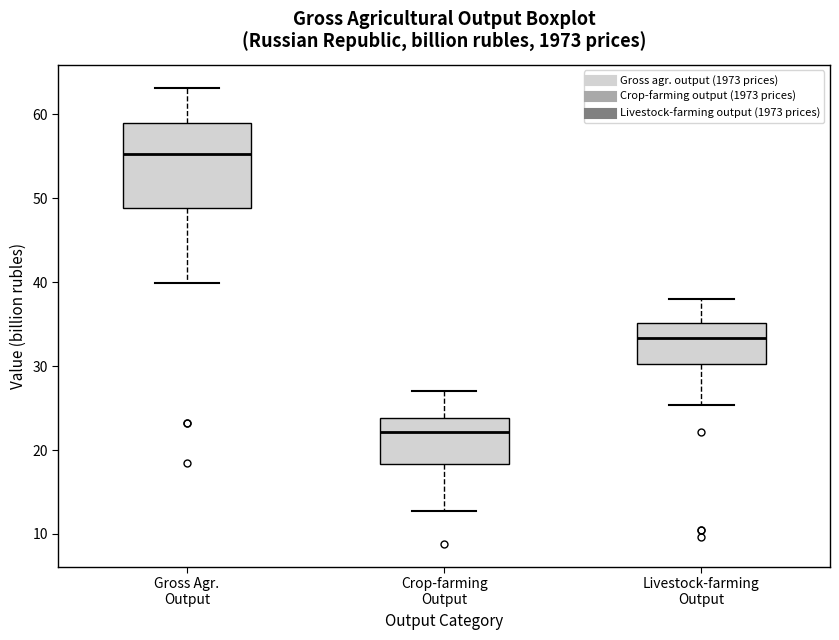

Which box has the lowest median line?

Crop-farming Output